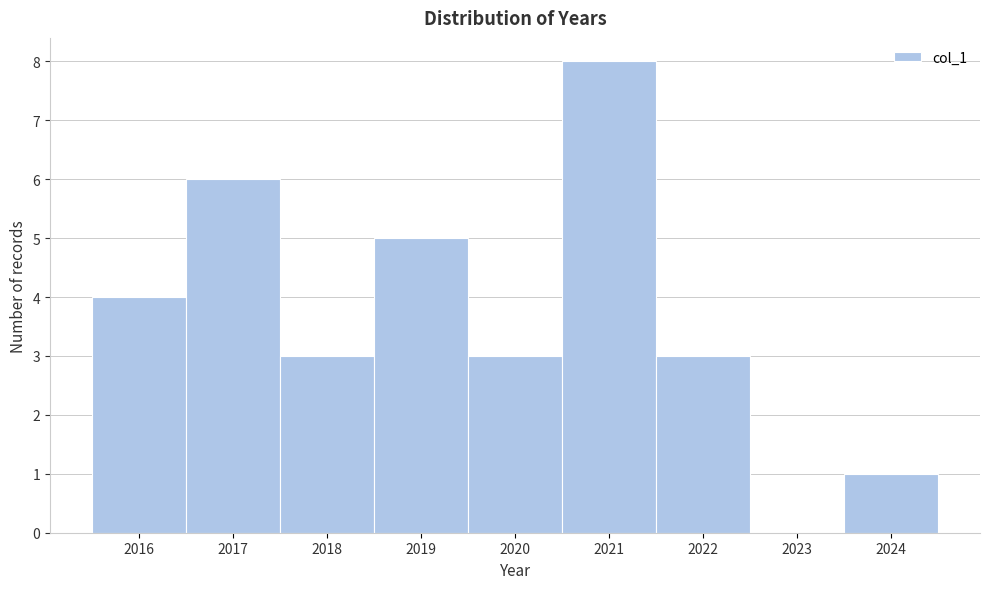

Which range on the x-axis has the tallest bar?

2020.5 to 2021.5